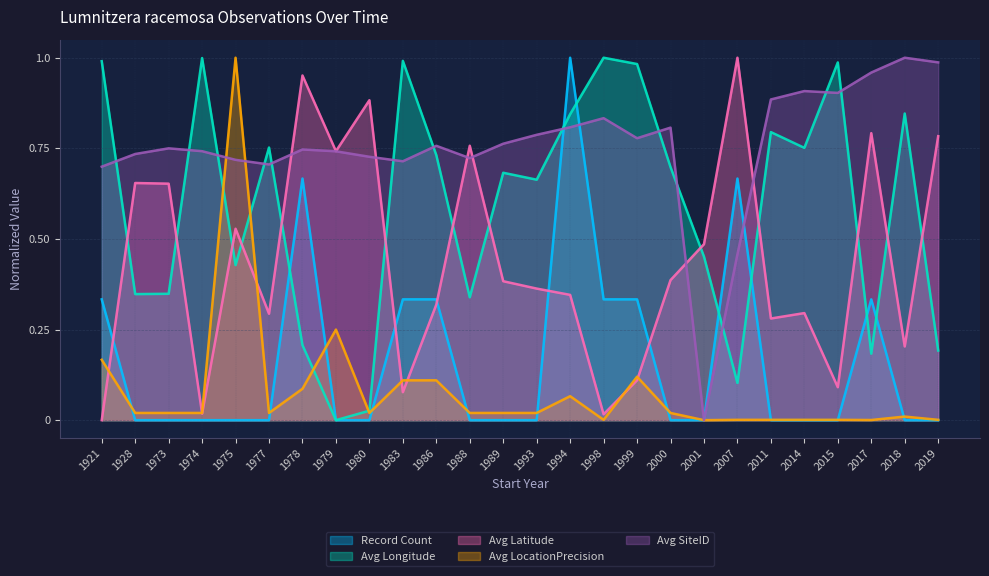

At which category does Avg SiteID reach its first local peak?

1973